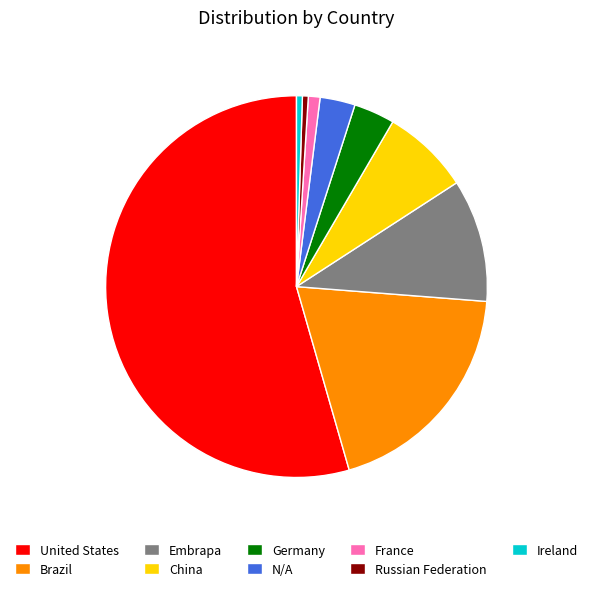

Which slice represents more than half of the pie?

United States